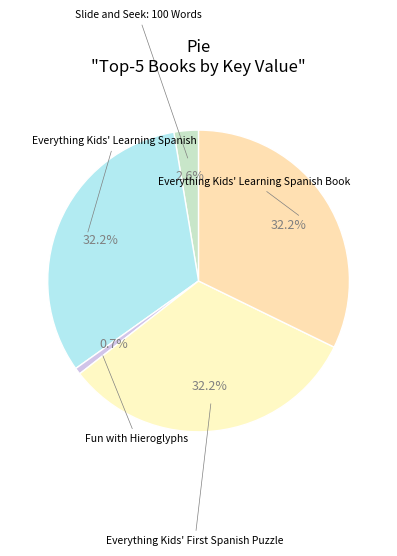

To the nearest percent, what is the difference between the largest and smallest slice percentages?

32%